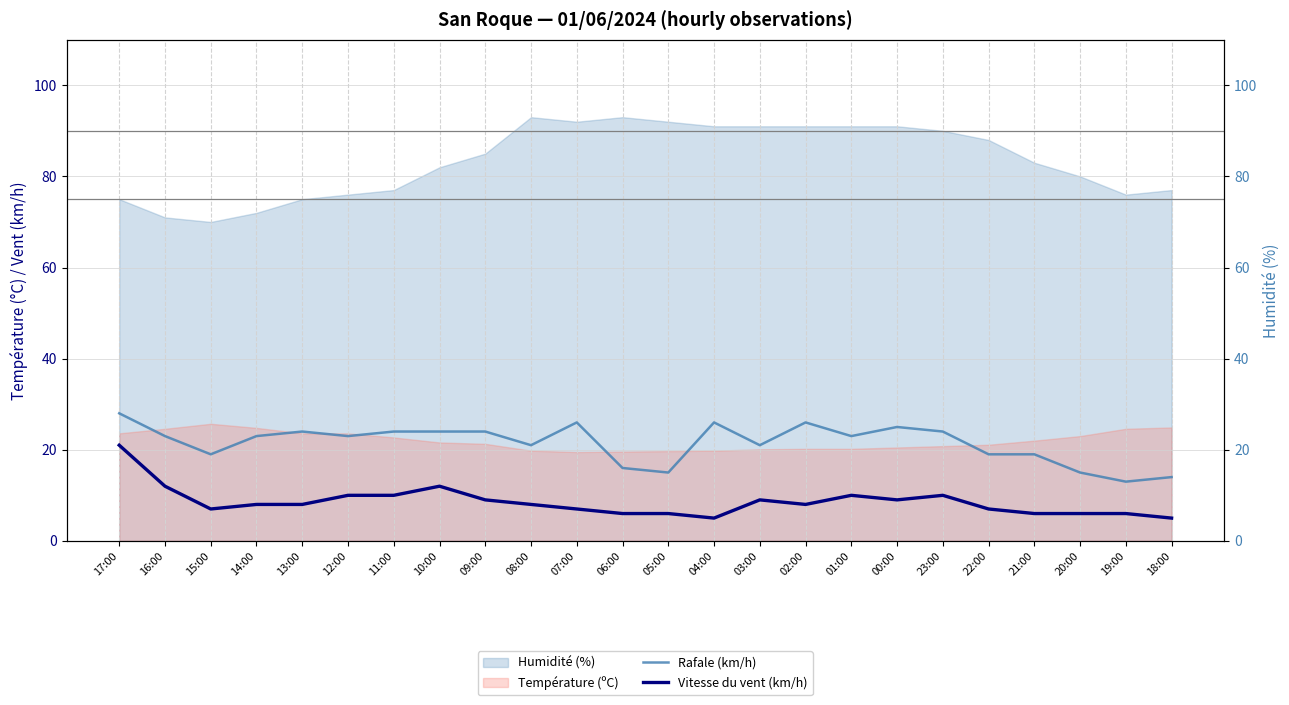

What is the lowest value of the Vitesse du vent (km/h) series?

5